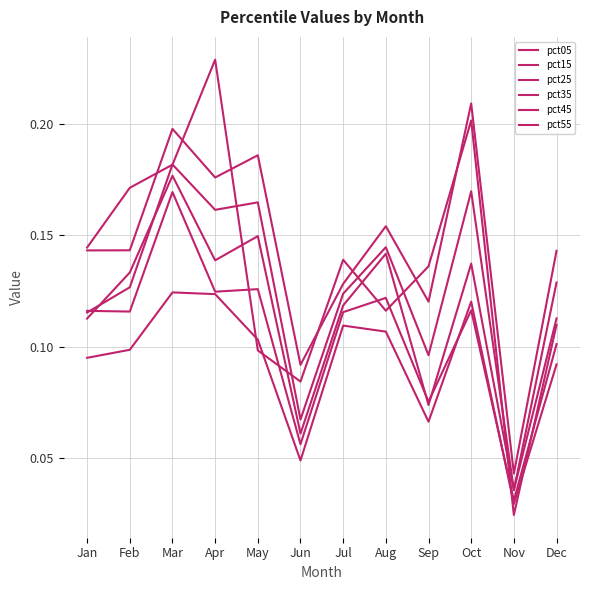

Reading right to left, list all the values displayed in this chart.

pct05: 0.1	0.0	0.2	0.1	0.1	0.1	0.1	0.1	0.2	0.2	0.2	0.1
pct15: 0.1	0.0	0.1	0.1	0.1	0.1	0.0	0.1	0.1	0.1	0.1	0.1
pct25: 0.1	0.0	0.1	0.1	0.1	0.1	0.1	0.1	0.1	0.2	0.1	0.1
pct35: 0.1	0.0	0.1	0.1	0.1	0.1	0.1	0.1	0.1	0.2	0.1	0.1
pct45: 0.1	0.0	0.2	0.1	0.1	0.1	0.1	0.2	0.2	0.2	0.1	0.1
pct55: 0.1	0.0	0.2	0.1	0.2	0.1	0.1	0.2	0.2	0.2	0.1	0.1